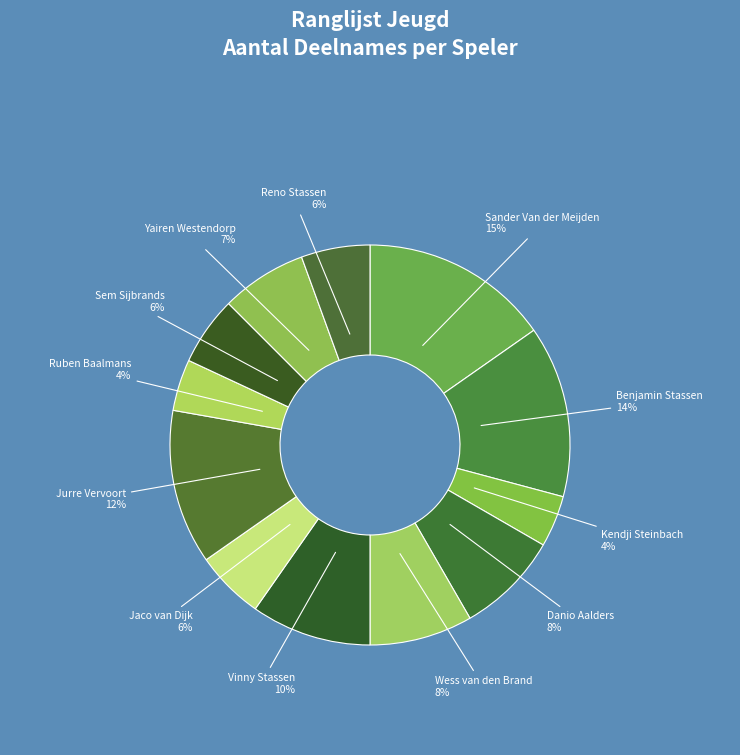

Rank the categories by value from highest to lowest.

Sander Van der Meijden, Benjamin Stassen, Jurre Vervoort, Vinny Stassen, Danio Aalders, Wess van den Brand, Yairen Westendorp, Jaco van Dijk, Sem Sijbrands, Reno Stassen, Kendji Steinbach, Ruben Baalmans